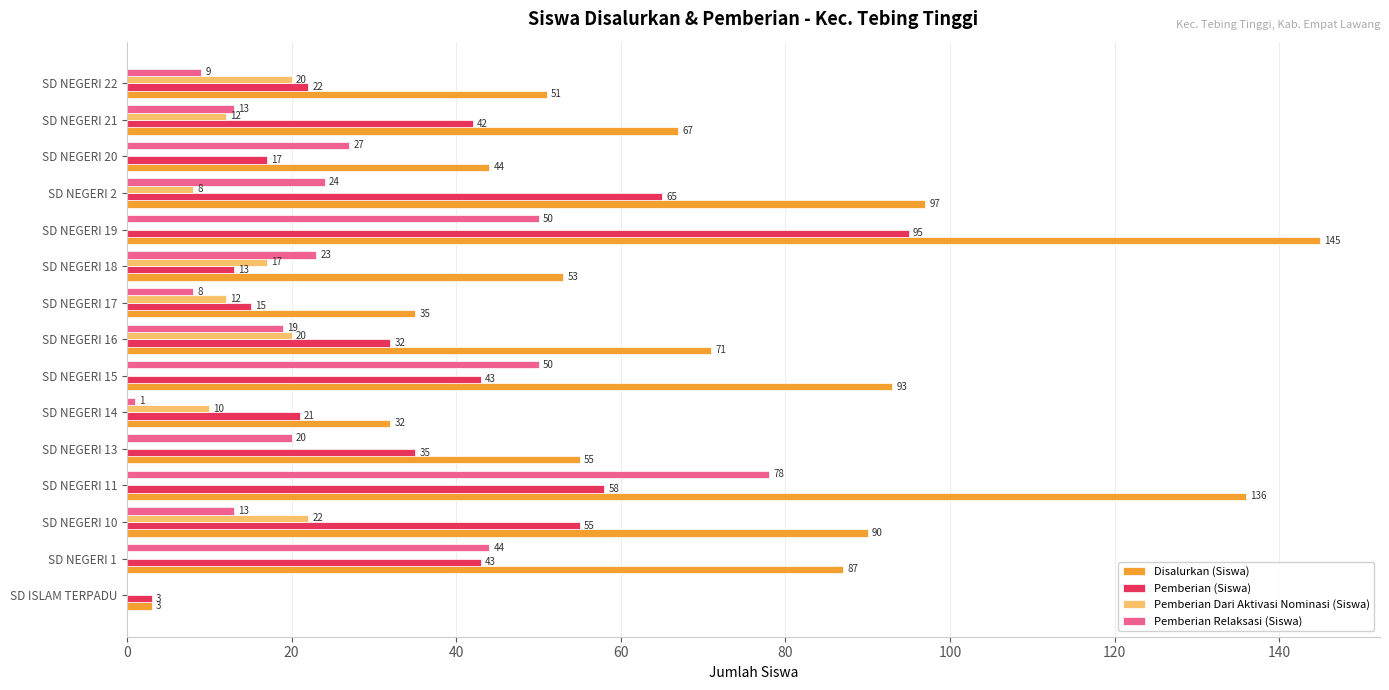

Which label corresponds to the largest value in the chart?

SD NEGERI 19